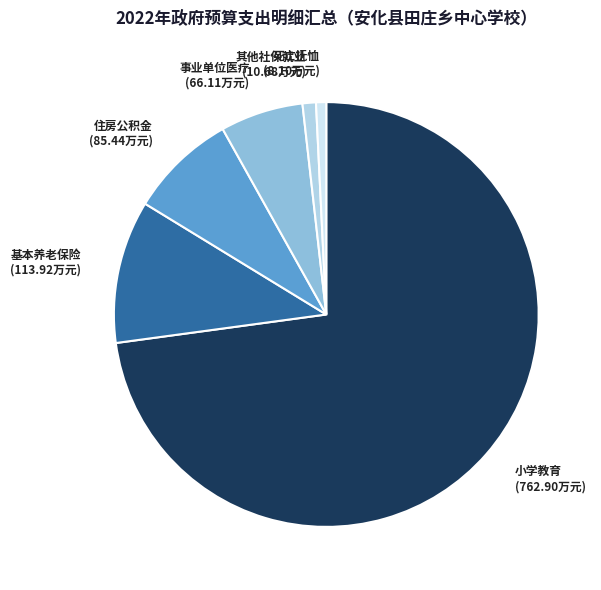

How many segments does this pie chart have?

6